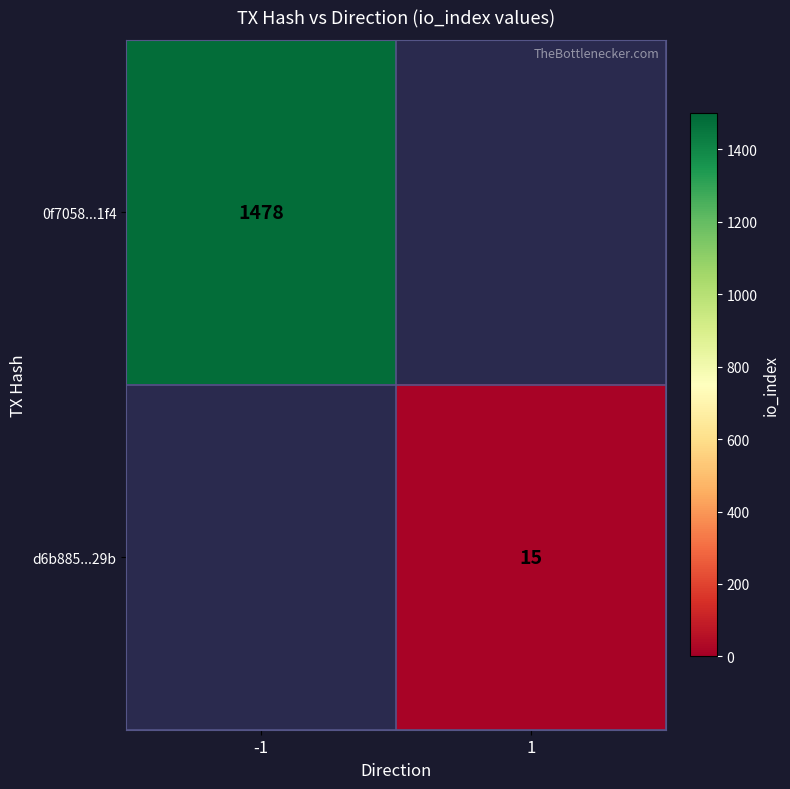

Is it true that d6b885...29b equals 22.6 at 1?

False